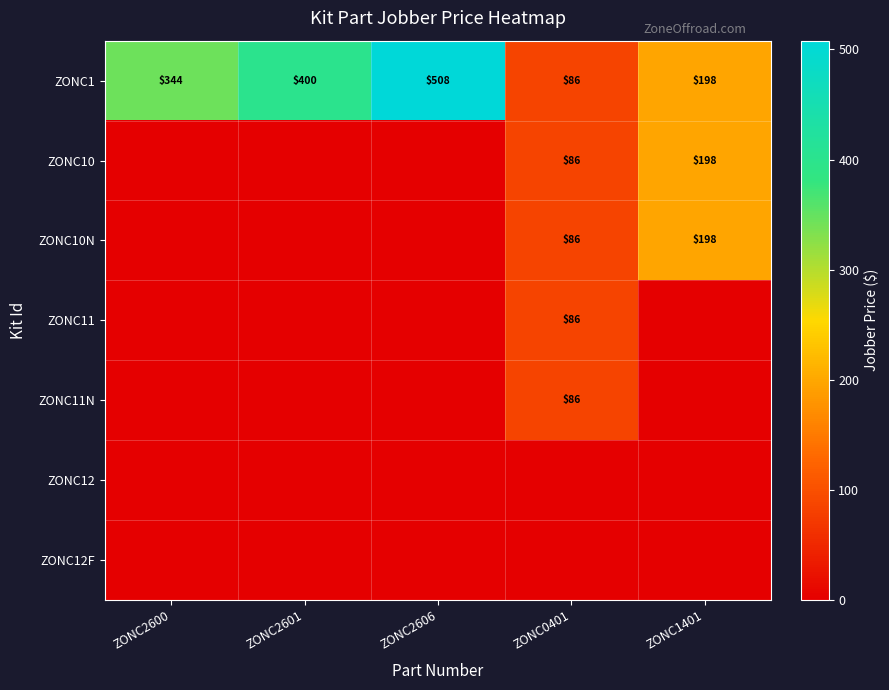

What is the difference between the maximum and second lowest values in the ZONC1 series?

310